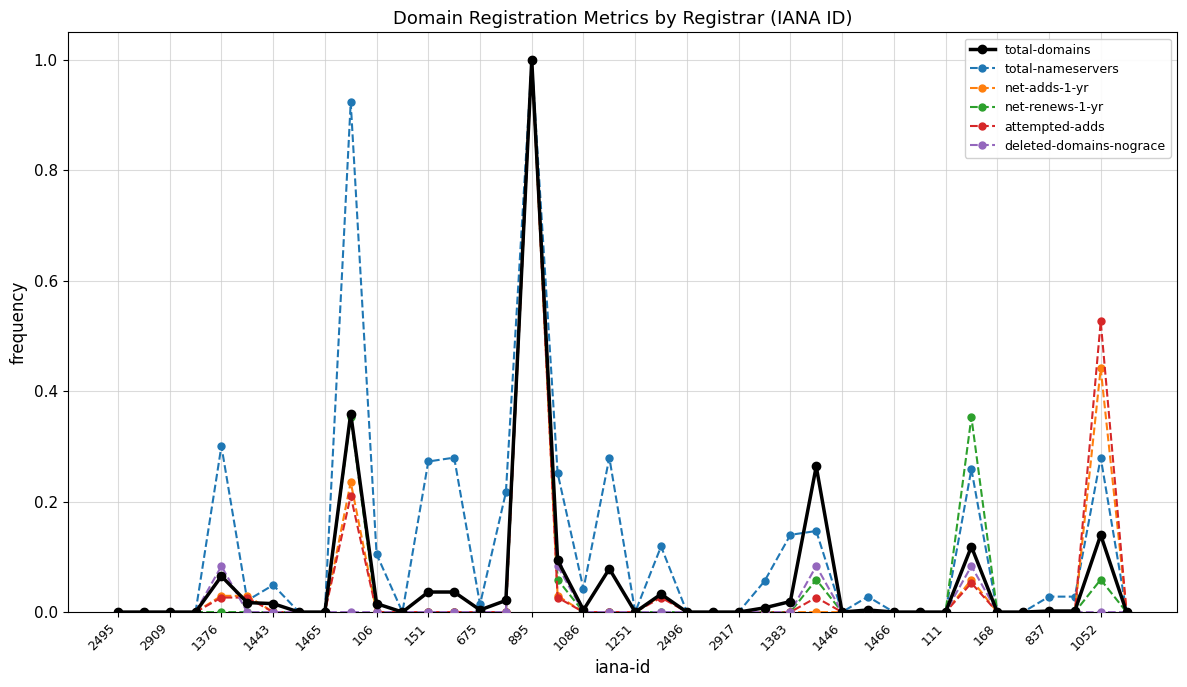

What is the maximum value shown in the chart?

1.0